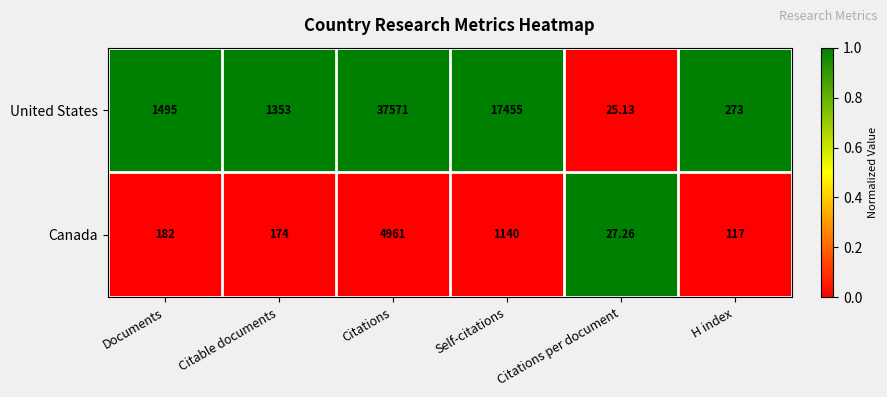

Between Citations and Self-citations, which series saw the biggest shift?

United States